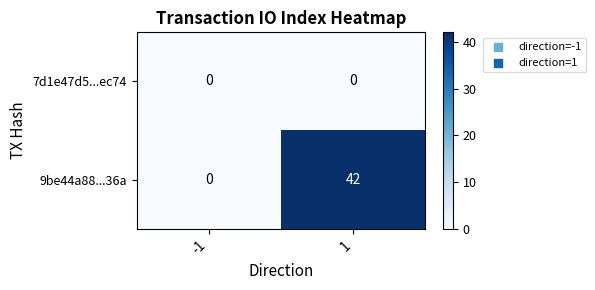

The value of 9be44a88...36a at -1 is 0. True or false?

True